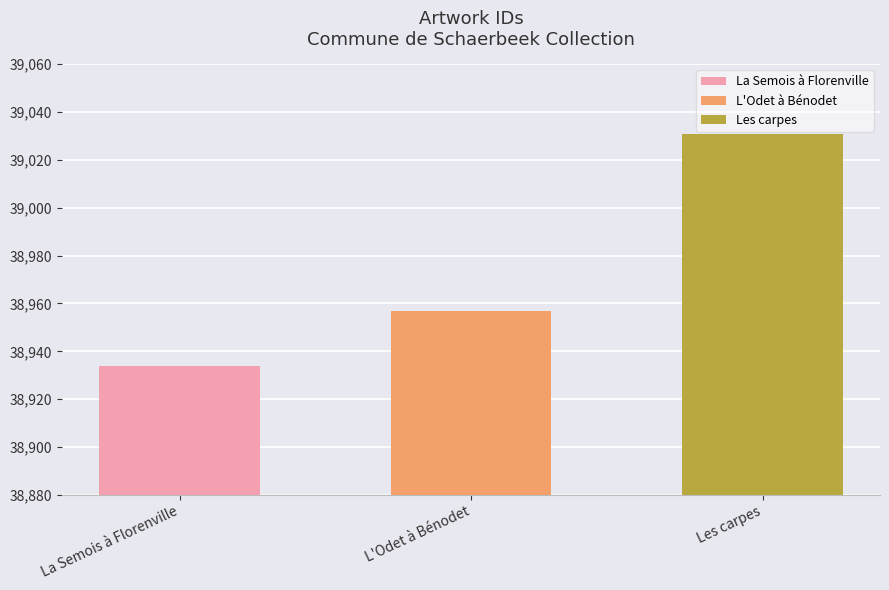

What is the approximate value at La Semois à Florenville?

38934